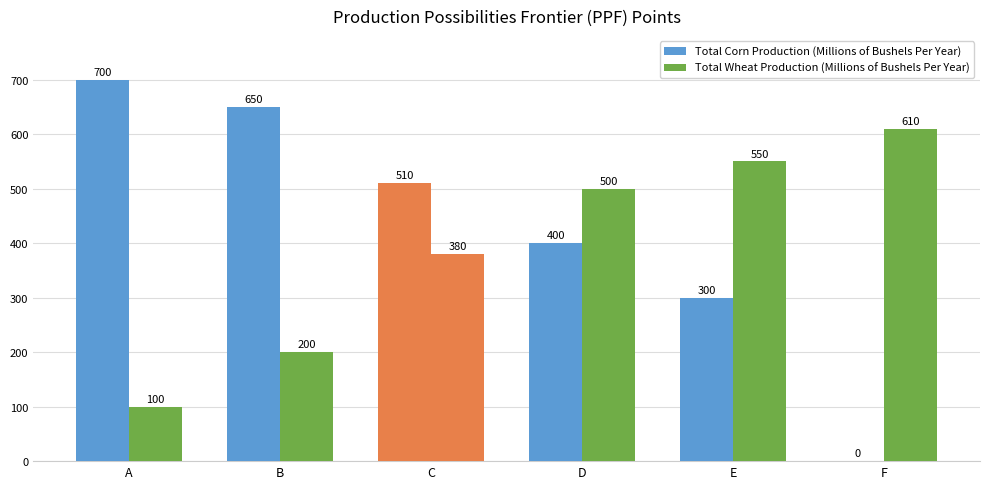

Does the chart contain stacked bars?

No